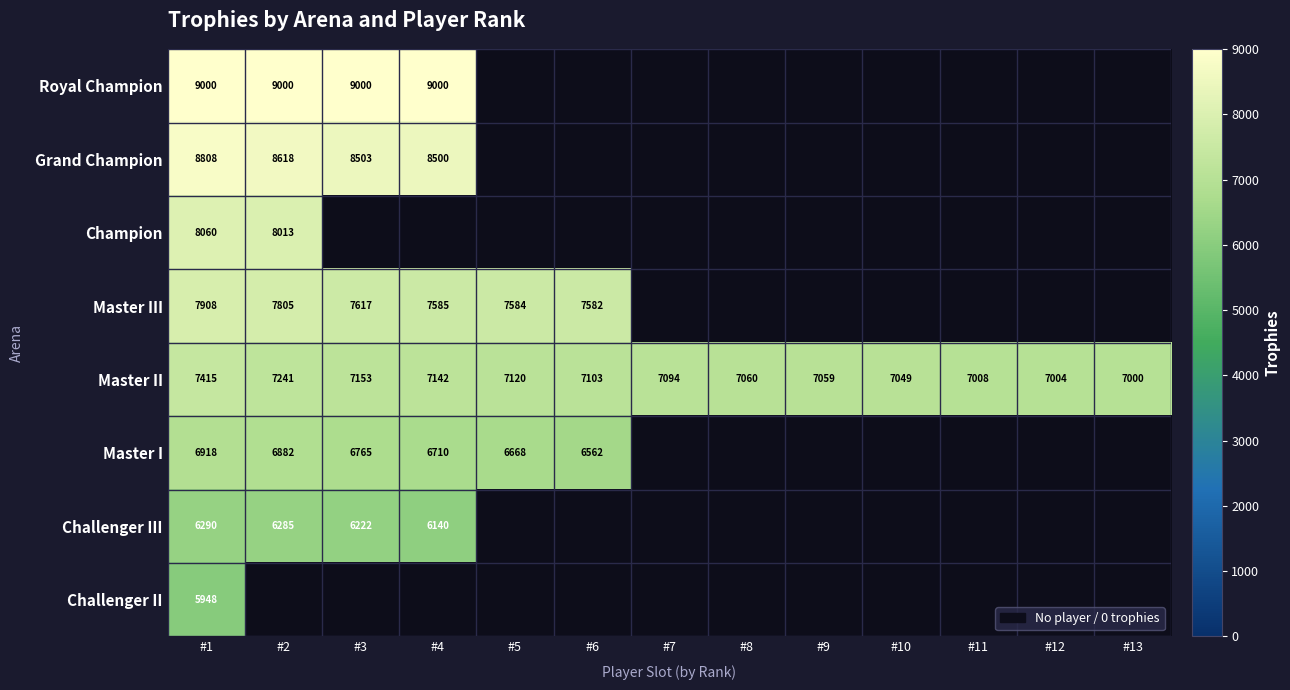

True or false: Master II has a value of 3032 at #1.

False